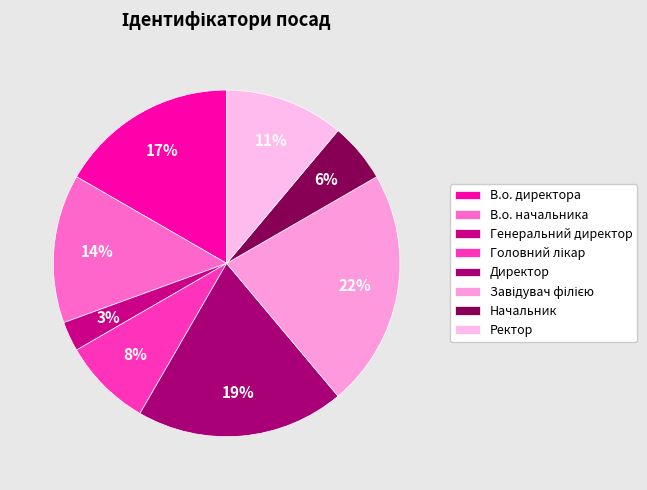

True or false: Ректор accounts for 1% of the total.

False